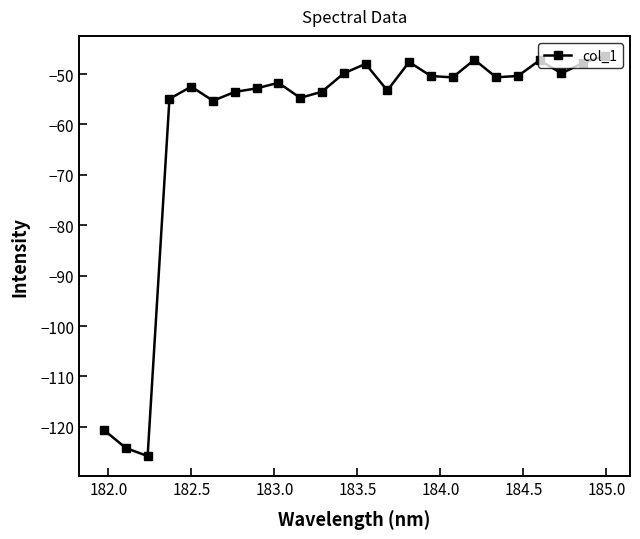

How many lines are shown in the chart?

1